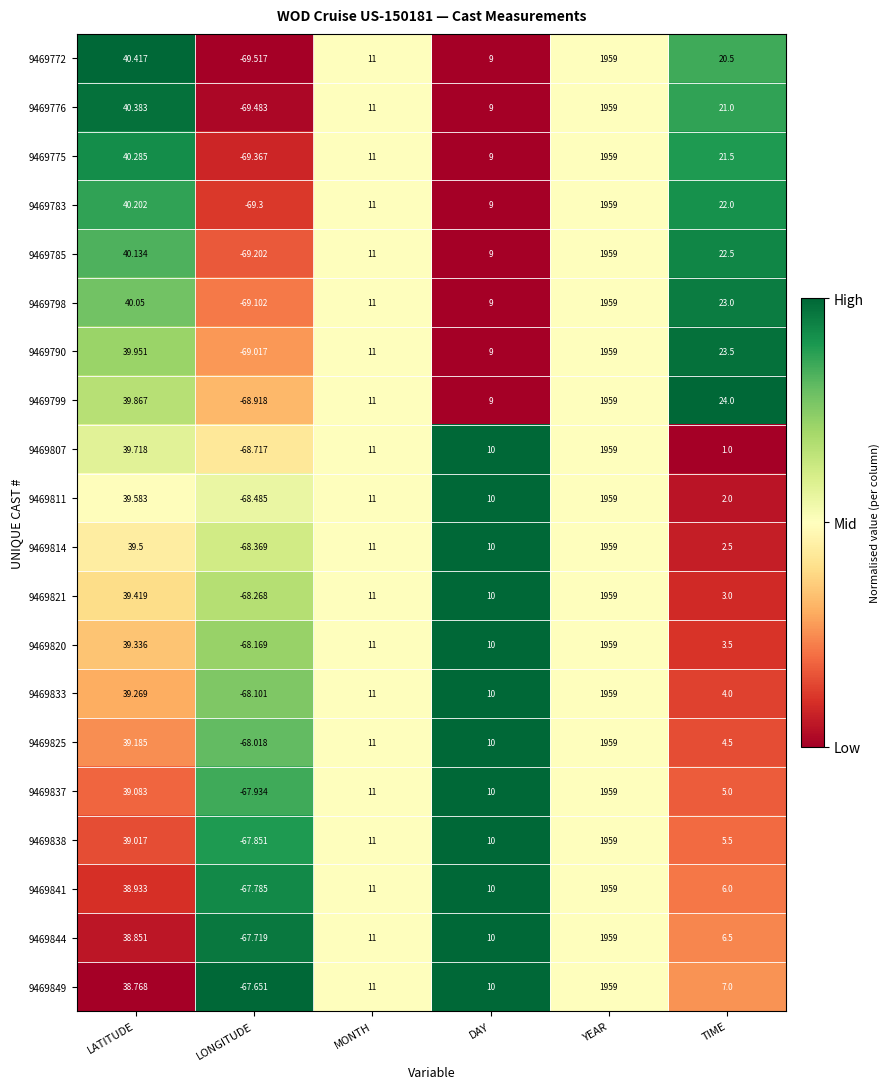

At which label does 9469799 first exceed 24?

LATITUDE